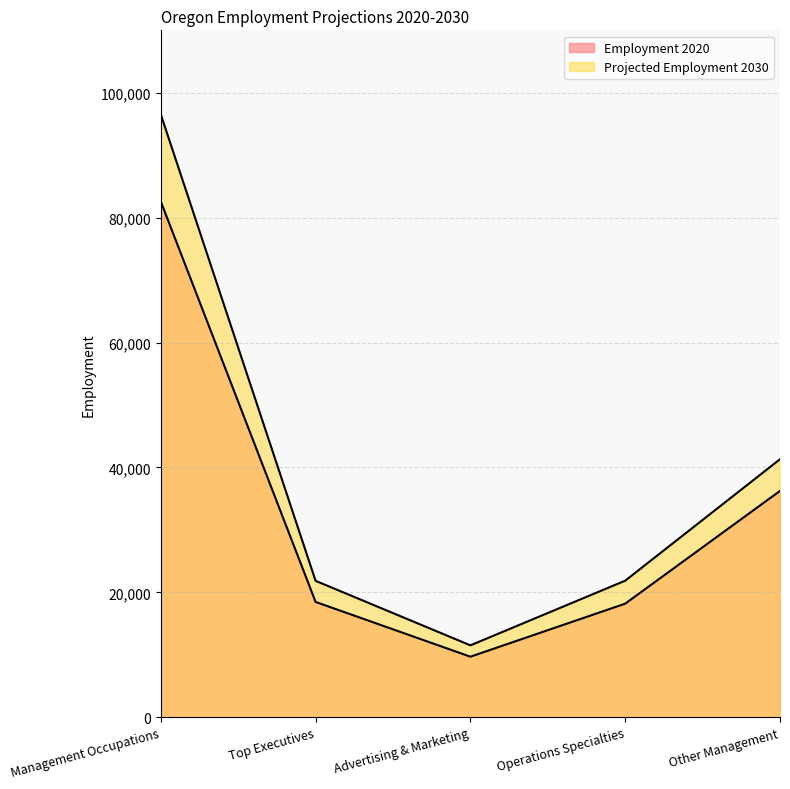

True or false: Employment 2020 and Projected Employment 2030 intersect in this chart.

False